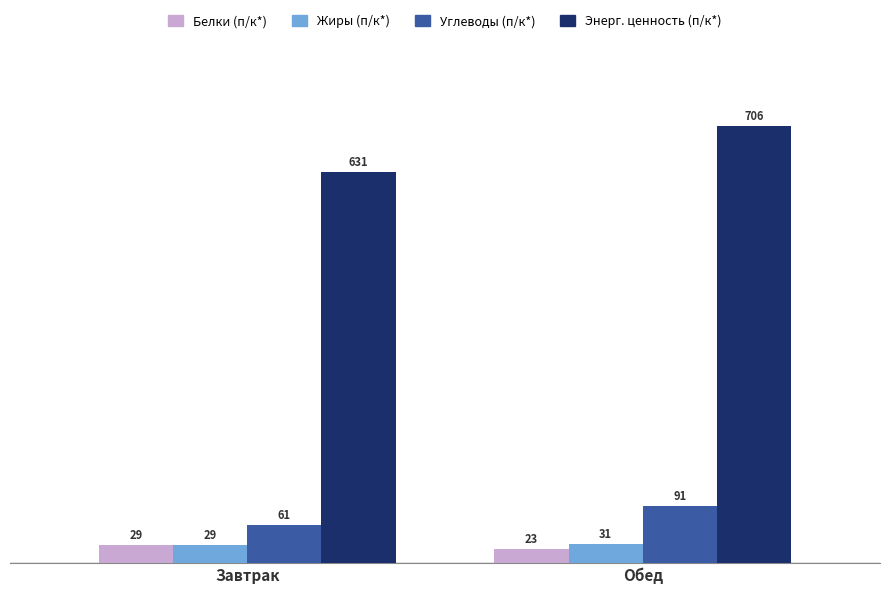

What is the smallest value displayed?

22.7